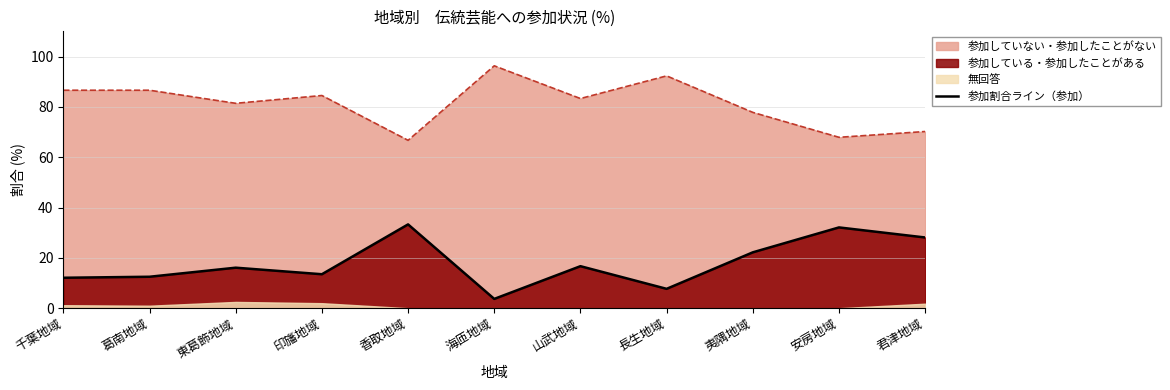

How many data points does each series have?

11